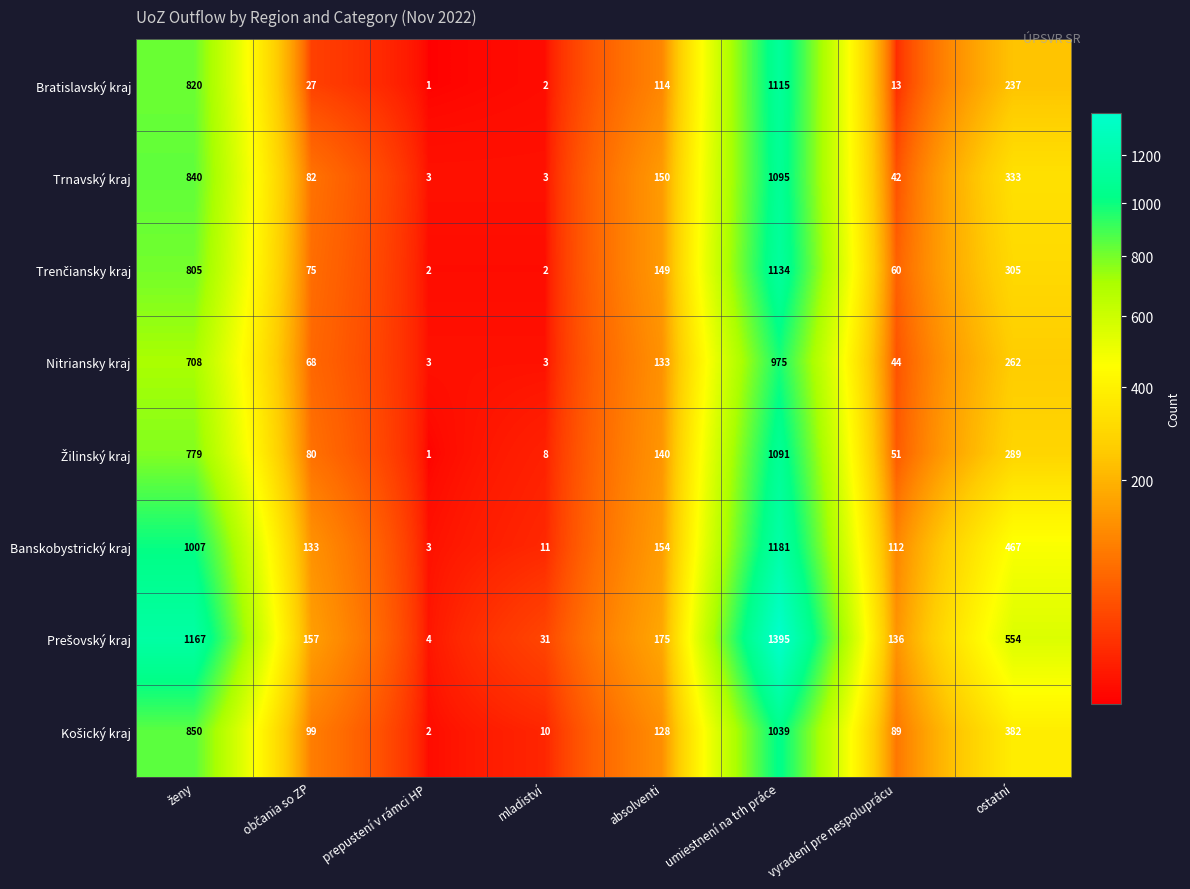

What is the average value of the Bratislavský kraj series?

291